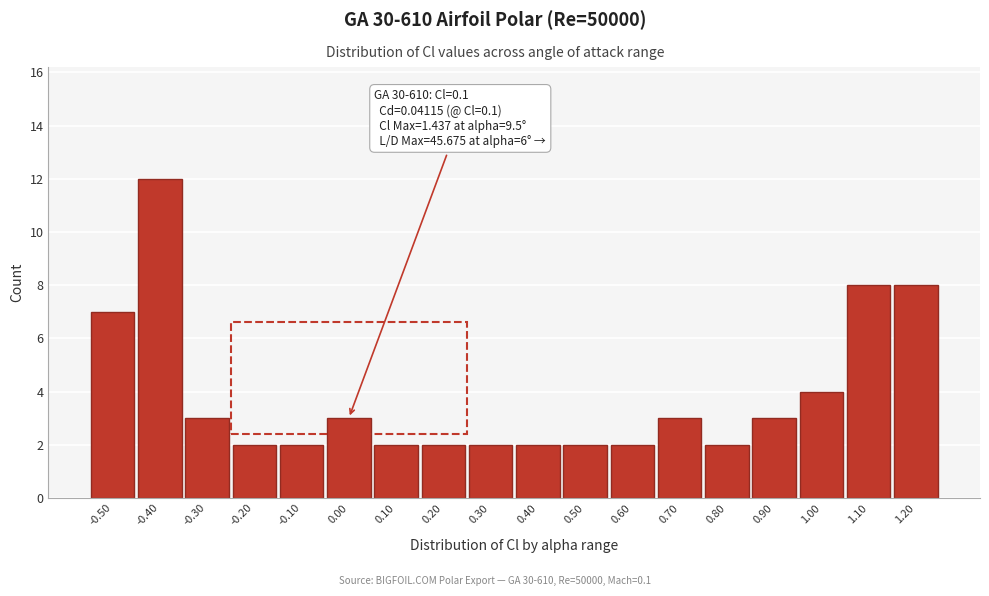

Reading left to right, list all the values displayed in this chart.

7	12	3	2	2	3	2	2	2	2	2	2	3	2	3	4	8	8